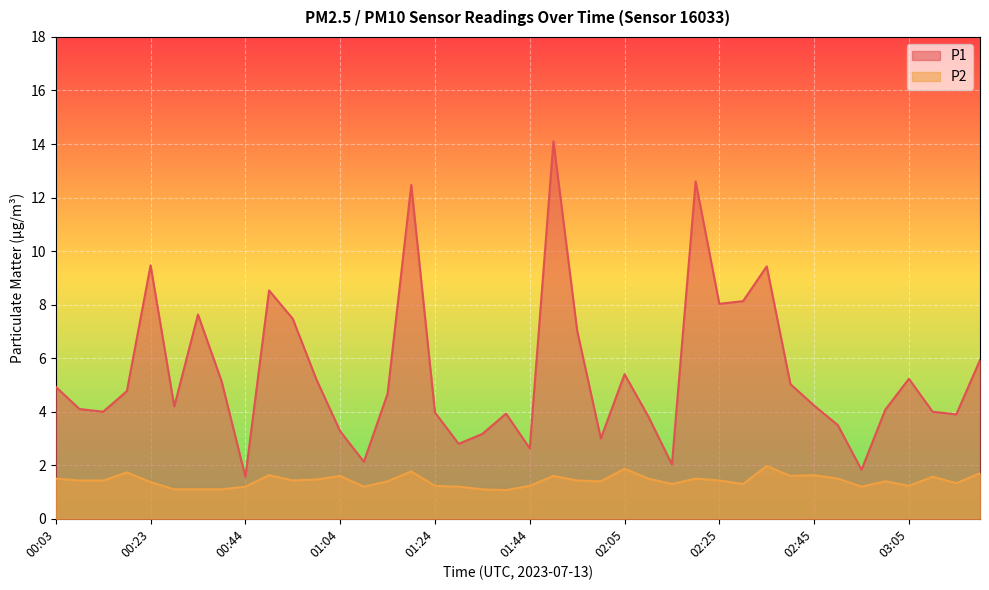

Which series changed the most between 02:30 and 03:05?

P1